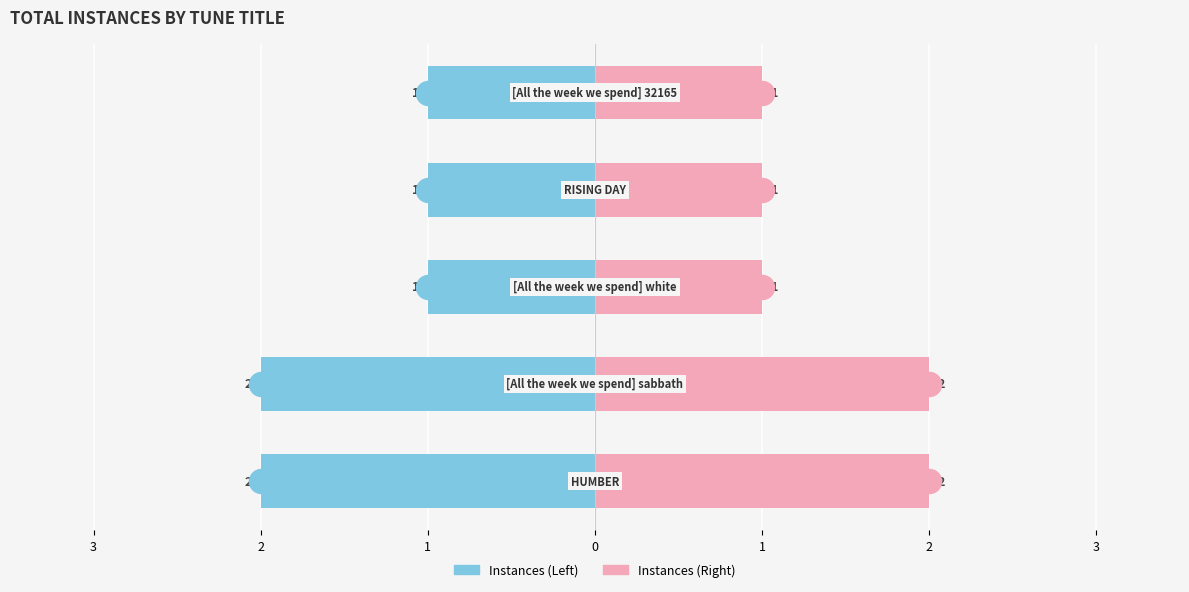

Which series reaches the minimum Y coordinate?

Left (blue)